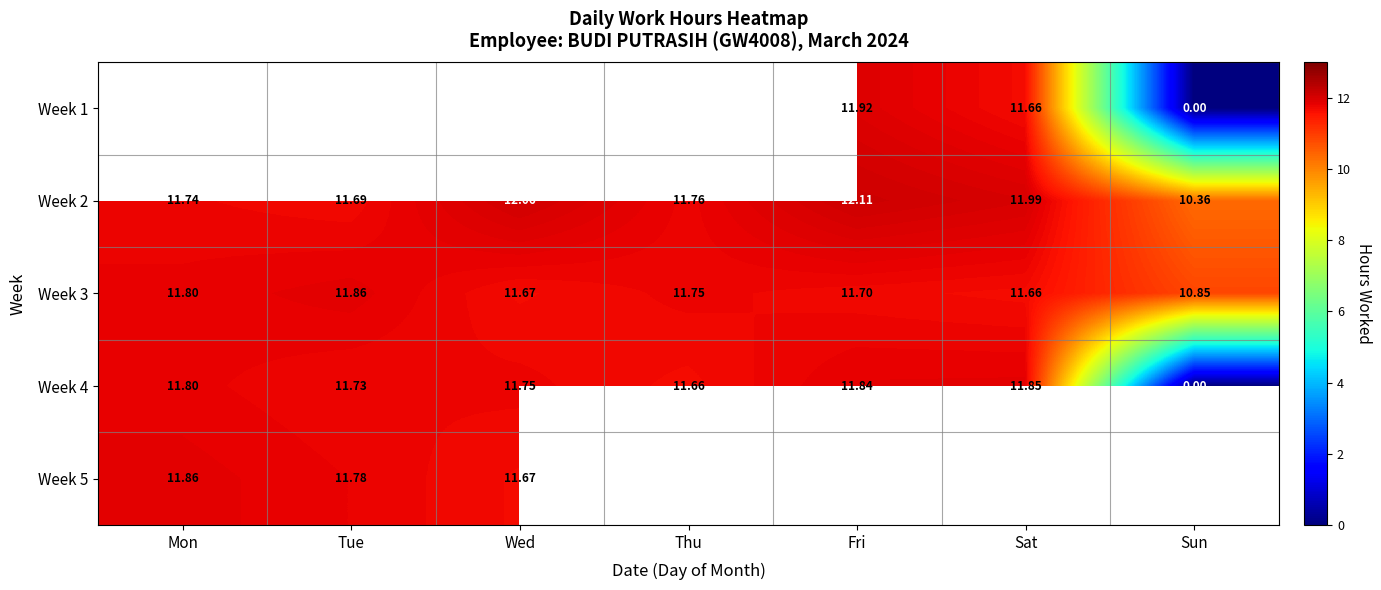

Where does the Week 2 series first go above 11?

Mon